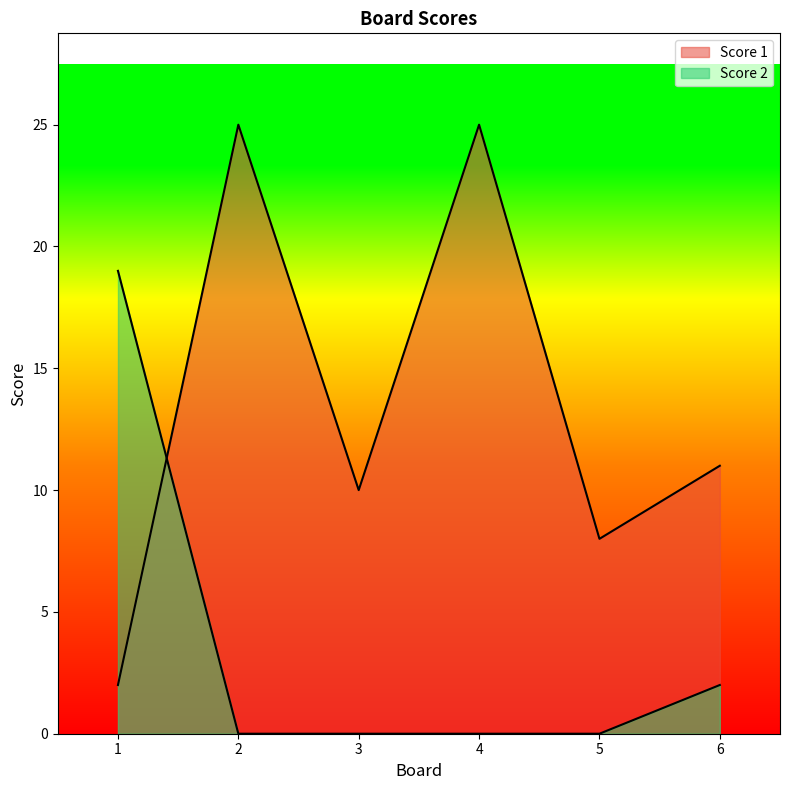

How many categories are shown in the chart?

6